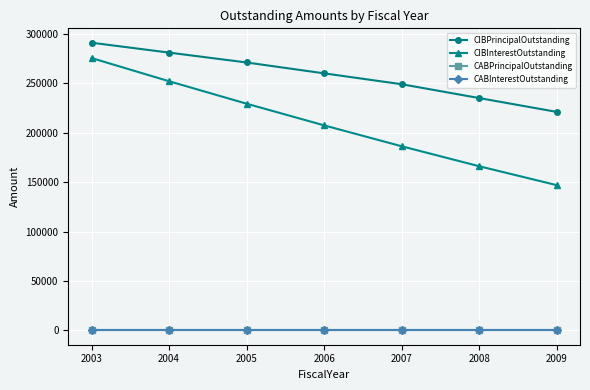

Is it true that CABInterestOutstanding equals 0.0 at 2003?

True